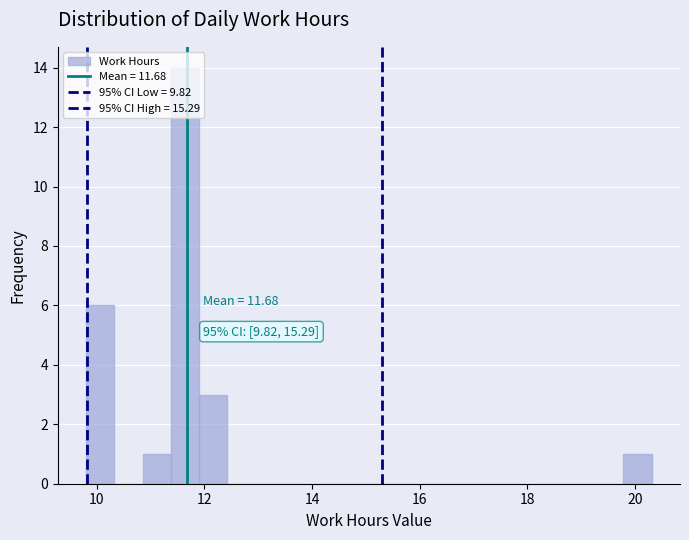

Around what value on the x-axis is the tallest bar? Give the approximate position of its centre, as read against the axis.

11.6